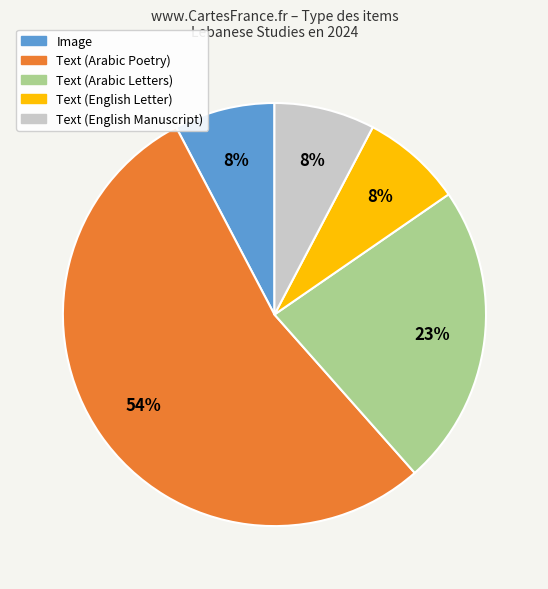

True or false: Text (English Letter) accounts for 8% of the total.

True